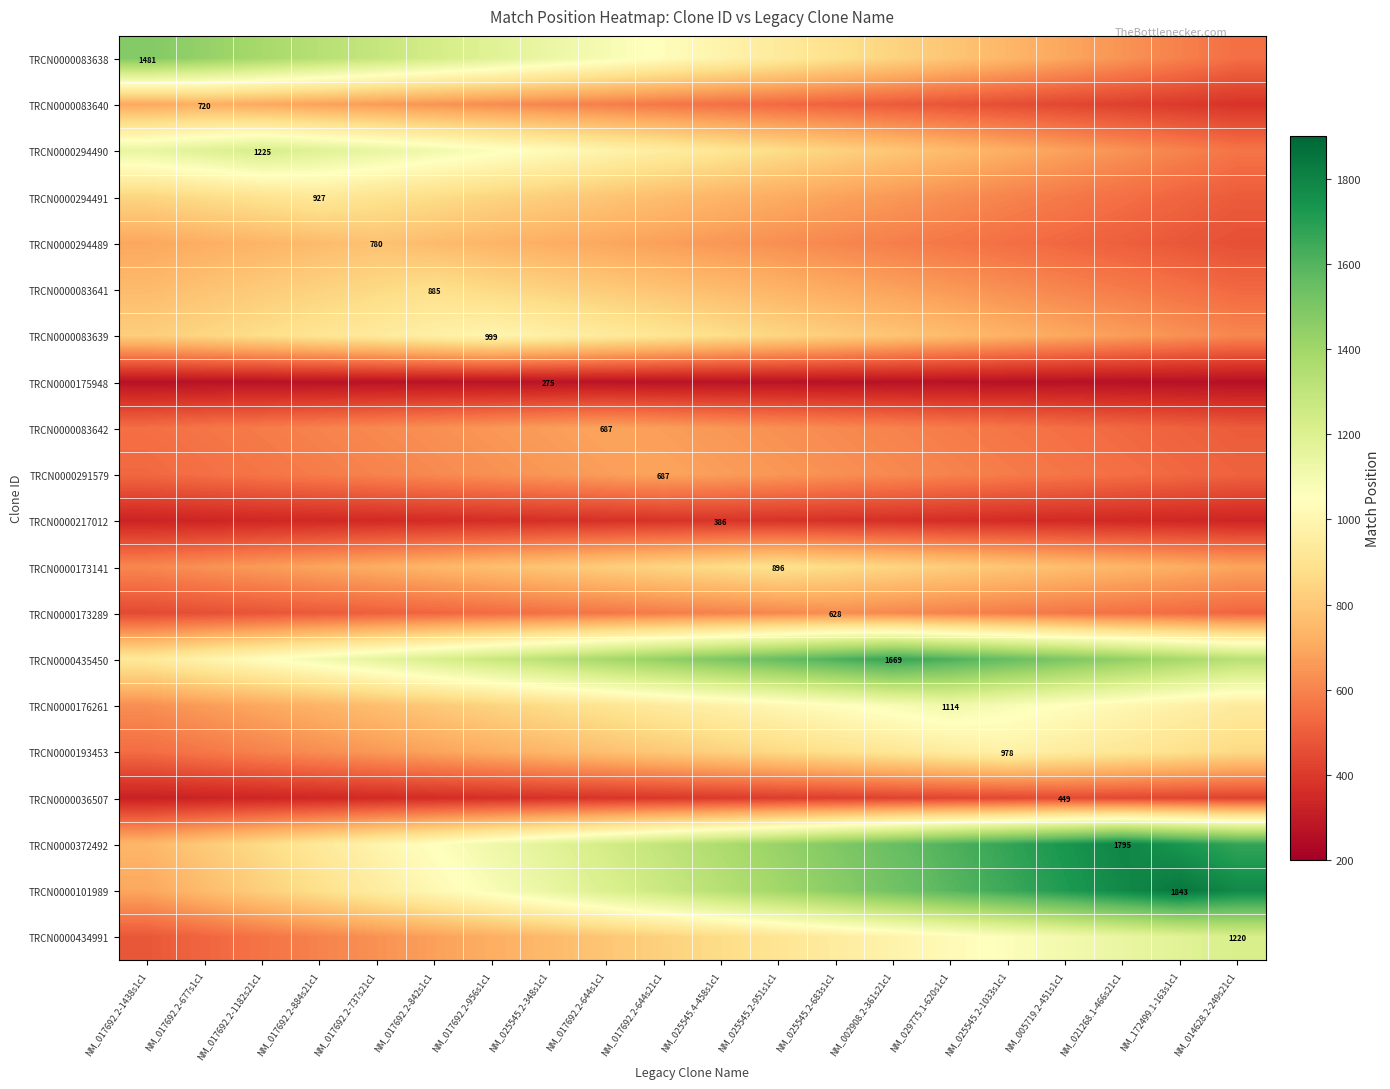

What is the sum of all TRCN0000291579 values?

11992.0